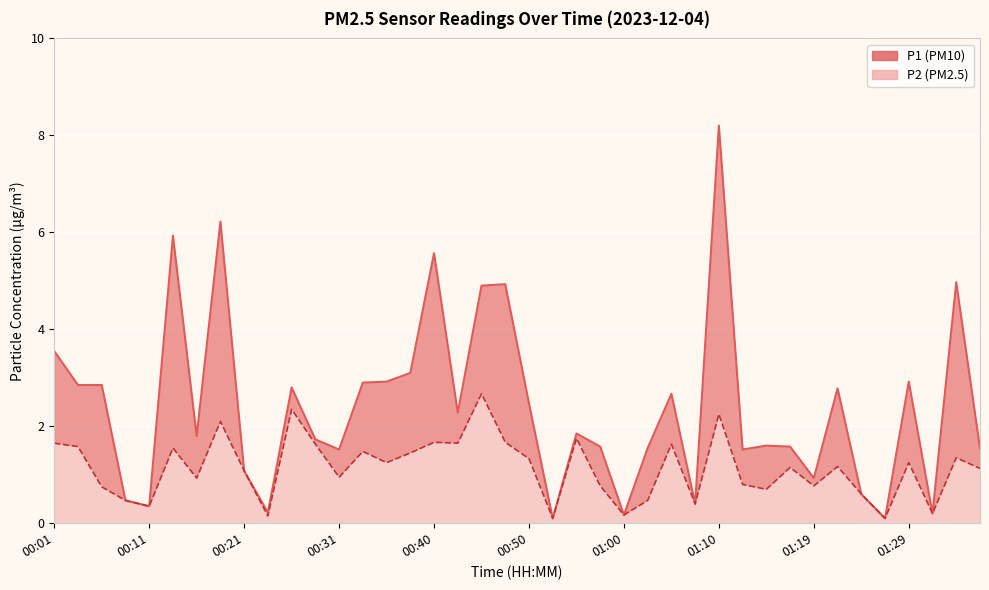

What are all the series names shown in the legend?

P1, P2